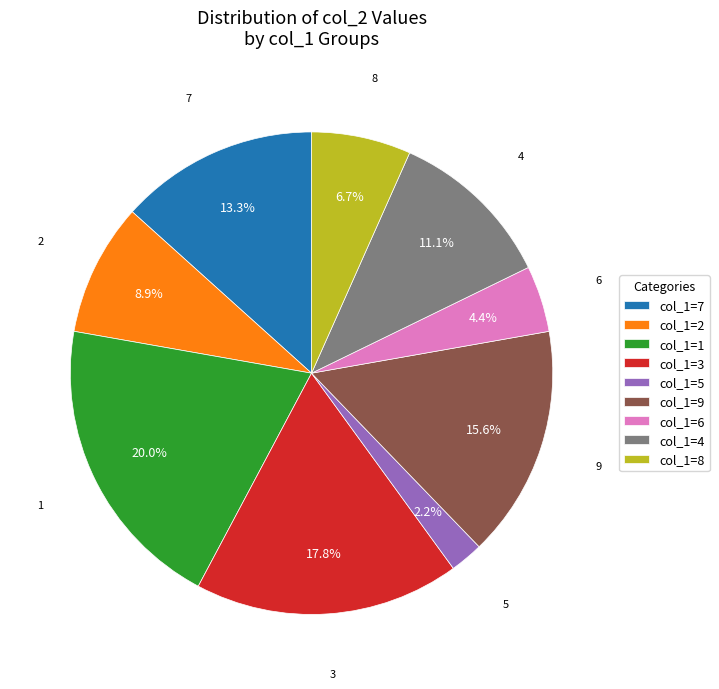

To the nearest percent, what is the difference between the 3 and 5 slice percentages?

16%